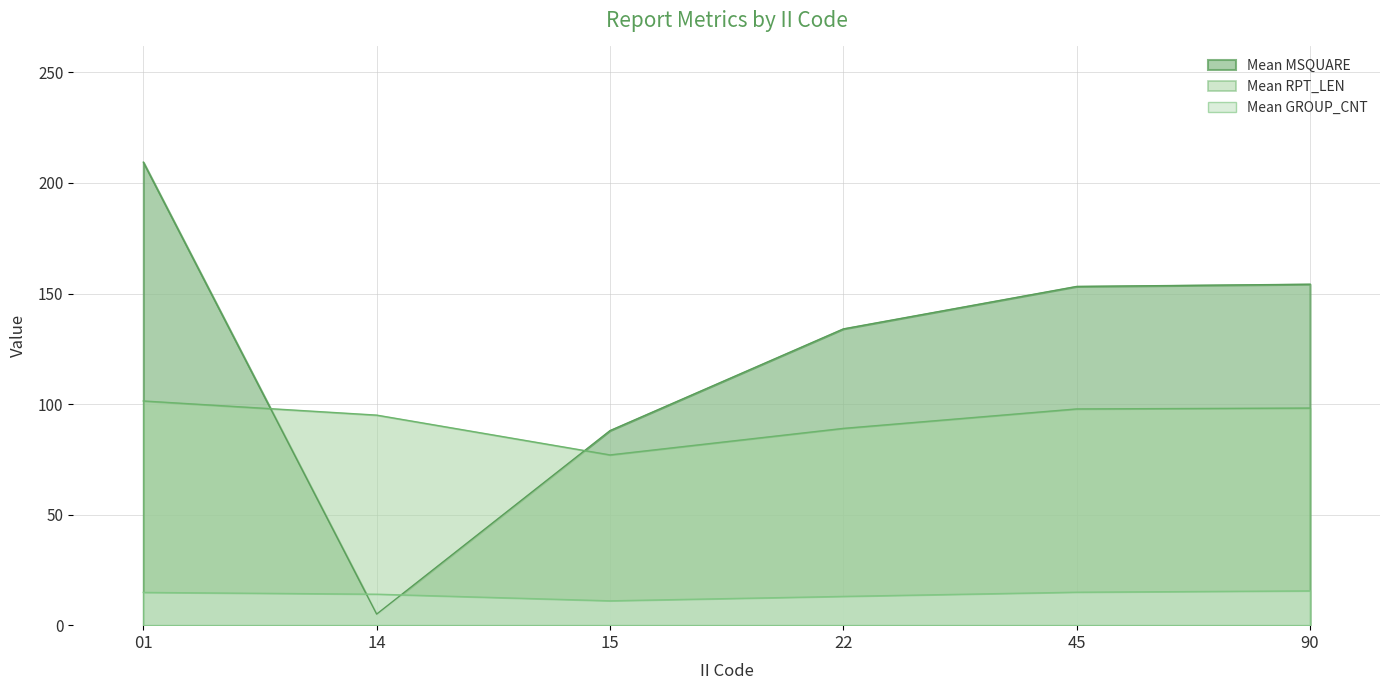

How many series are shown in this chart?

3